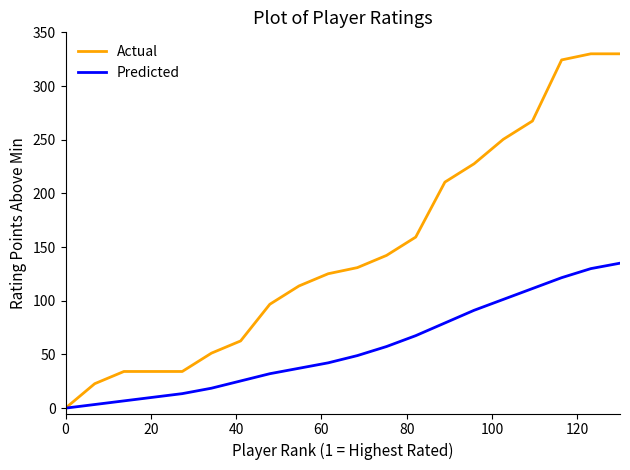

Which series has the widest spread of values?

Actual